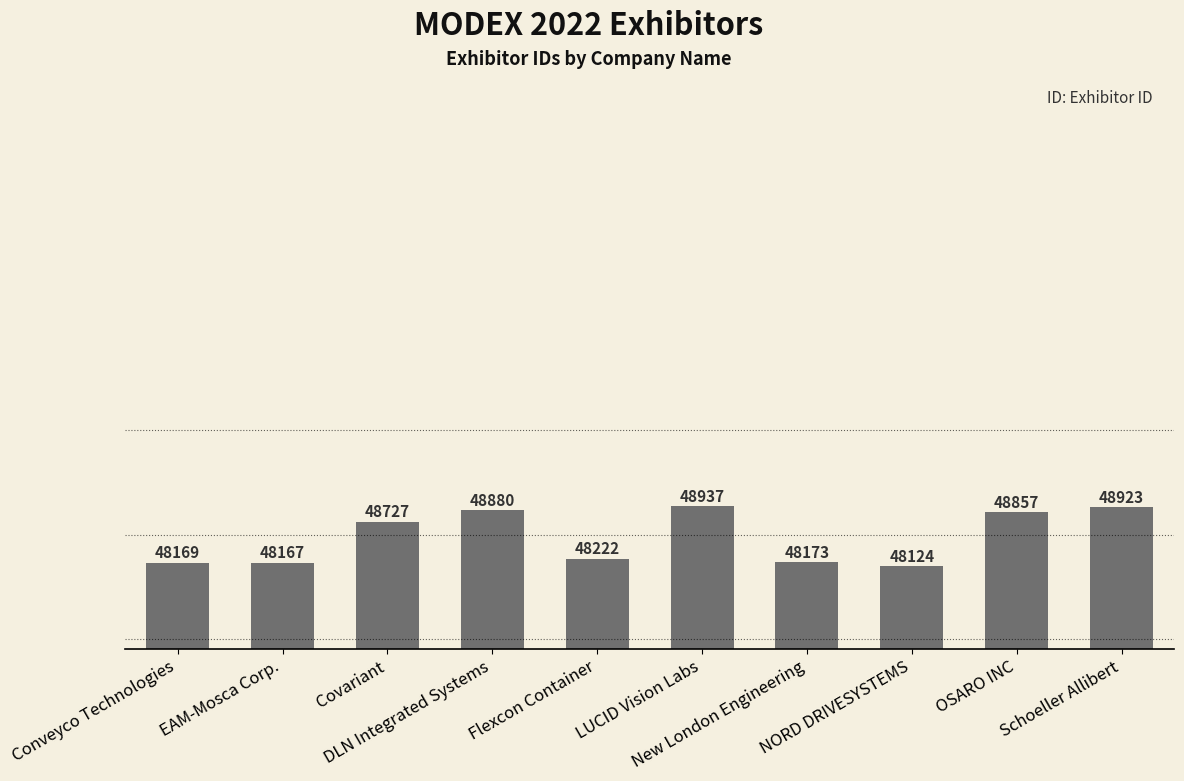

What is the sum of the values at DLN Integrated Systems and Conveyco Technologies?

97049